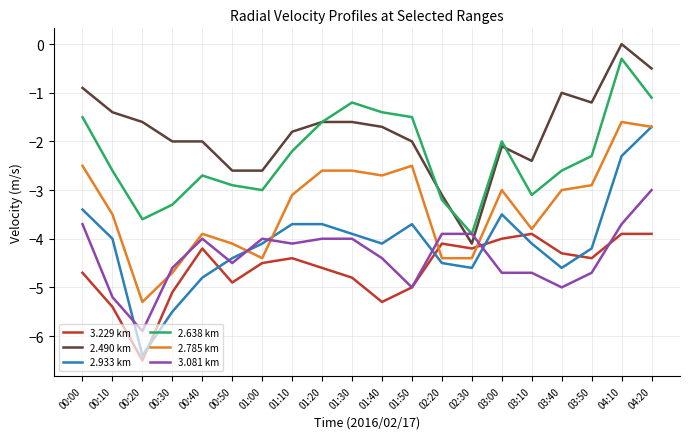

What is the spread (max minus min) of values at 03:50?

3.5